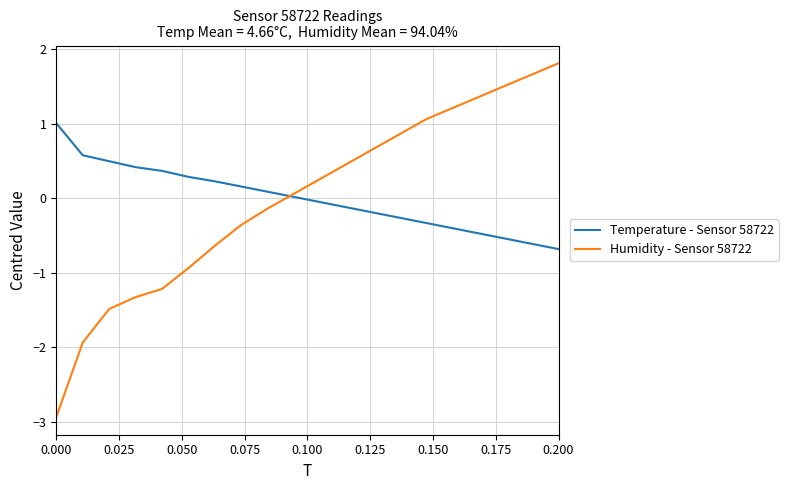

What is the lowest value of the Temperature - Sensor 58722 series?

-0.7